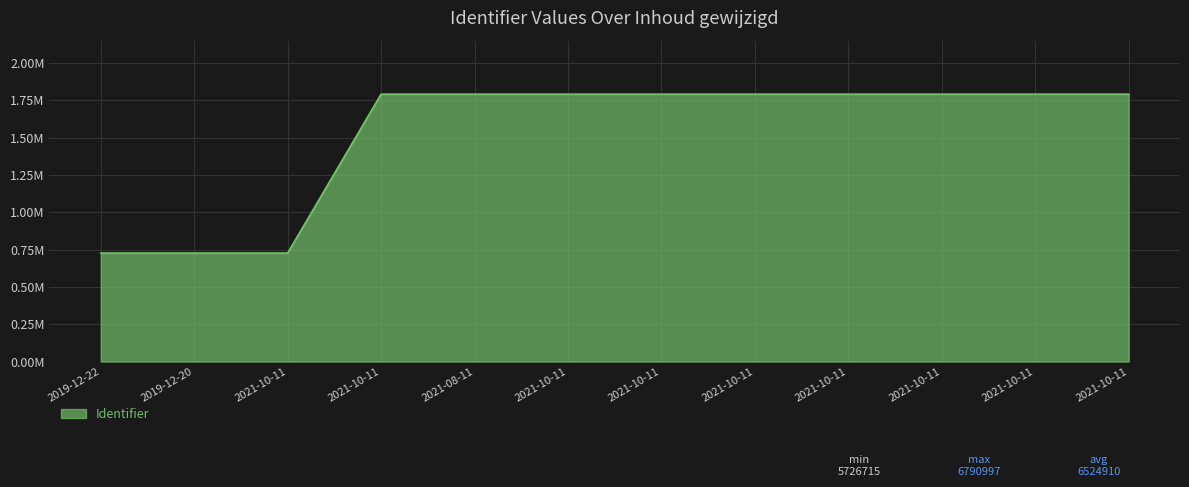

Does the chart have visible grid lines?

Yes